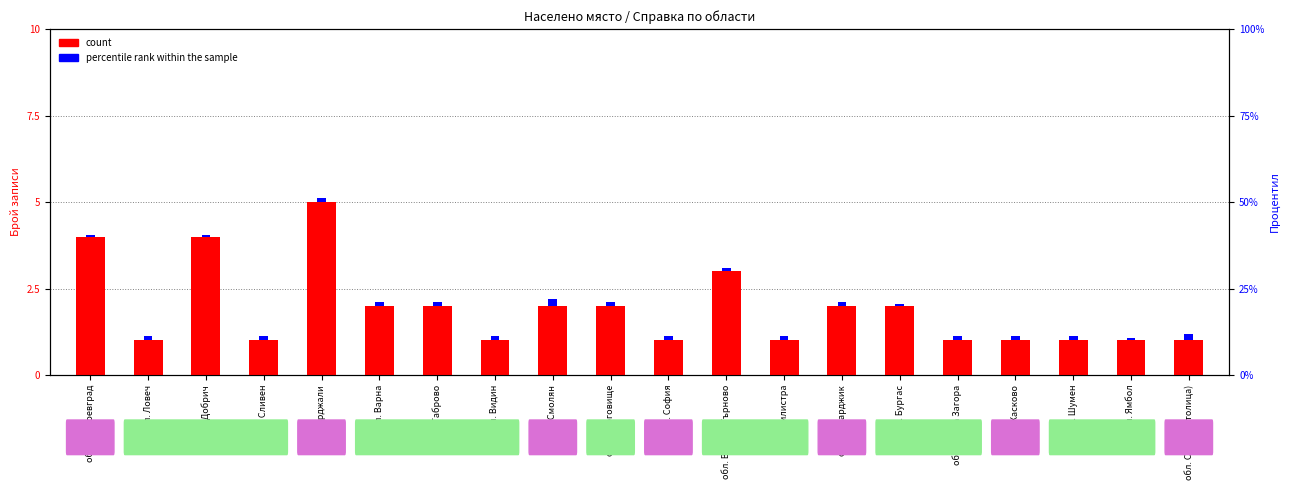

What is the maximum value for percentile rank within the sample?

0.2